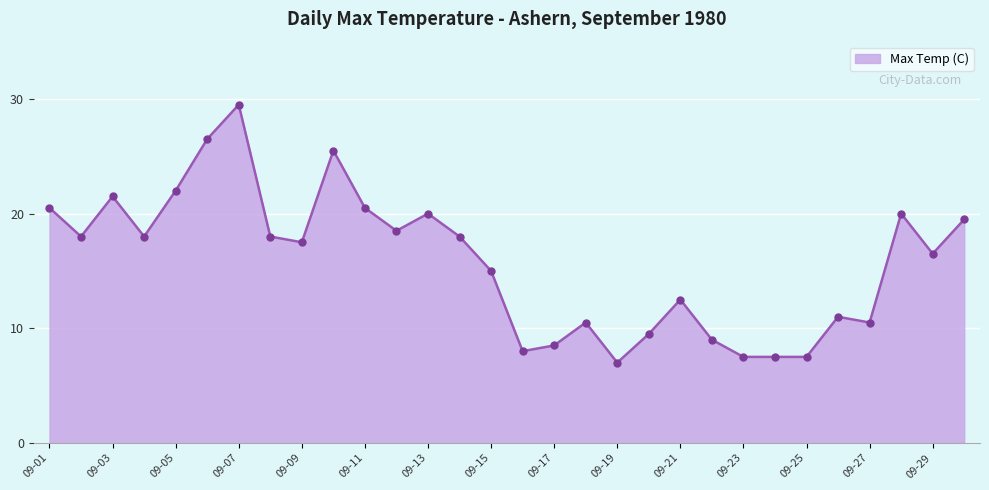

What is the smallest value displayed?

7.0